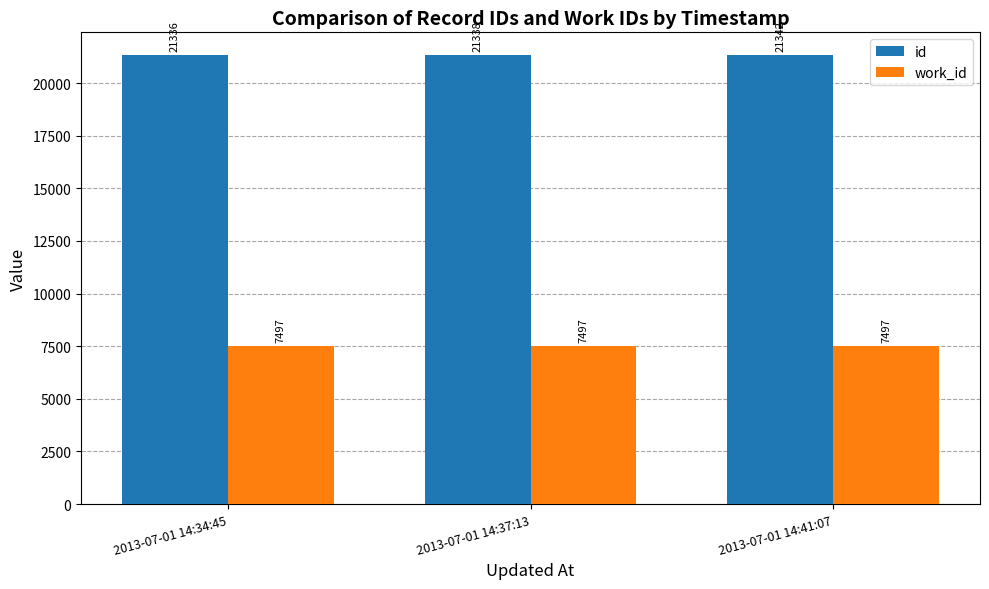

What is the smallest value displayed?

7497